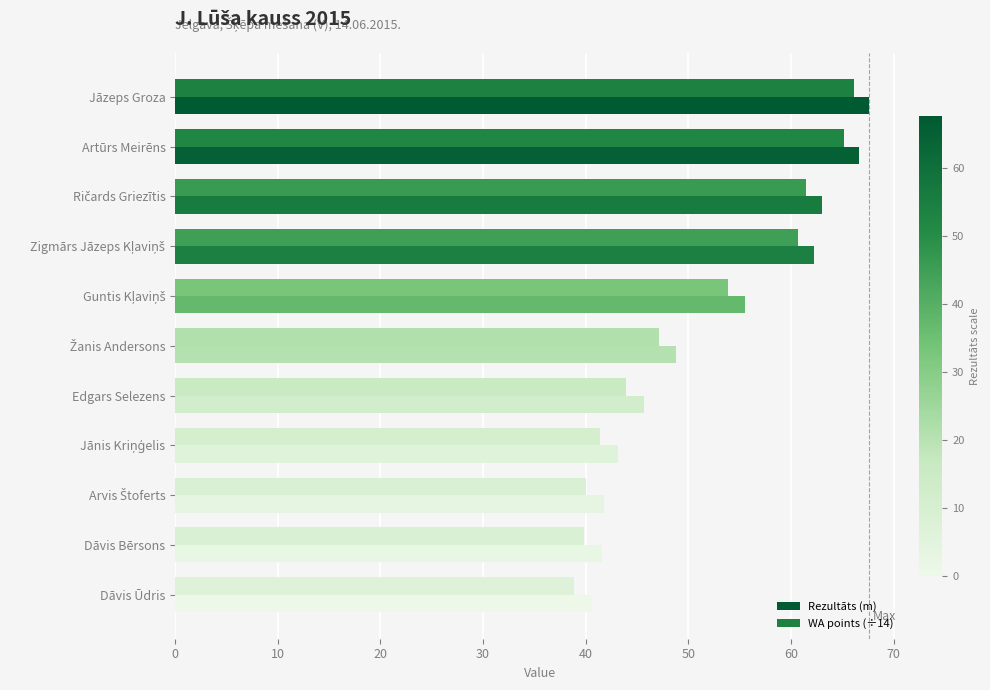

What is the average value of the WA points (÷14) series?

50.8